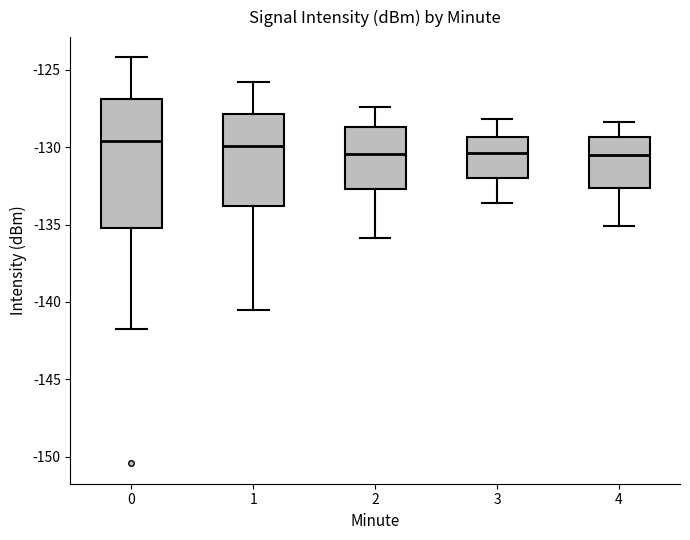

Where is the lower edge of the box at x = 3 on the y-axis? The values are not printed on the chart, so give them approximately, as read against the axis.

-132.0